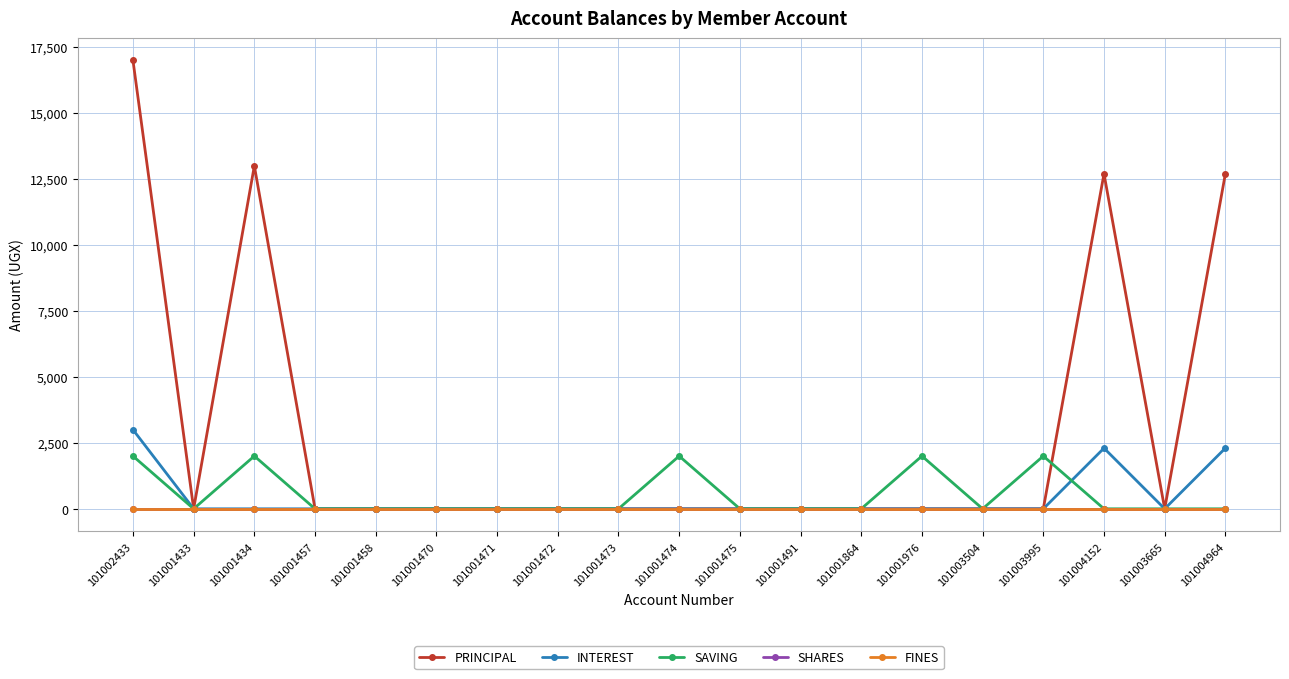

What is the label of the 7th point from the right?

101001864